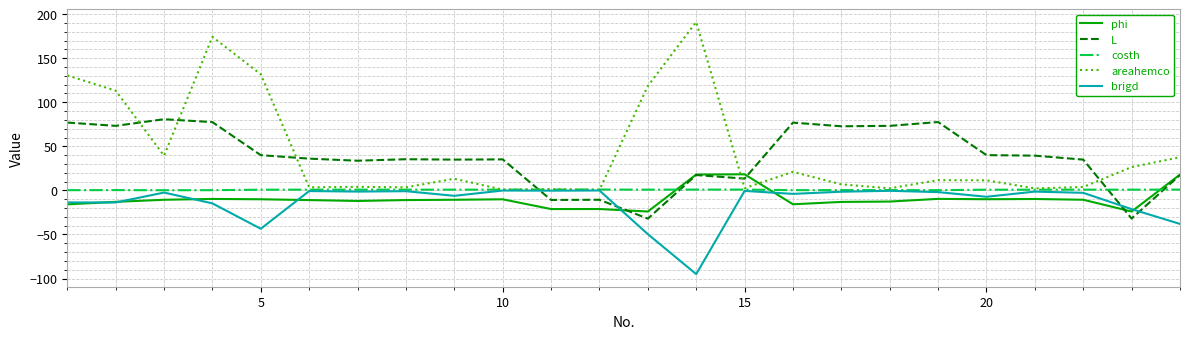

How many times do areahemco and L cross each other?

6